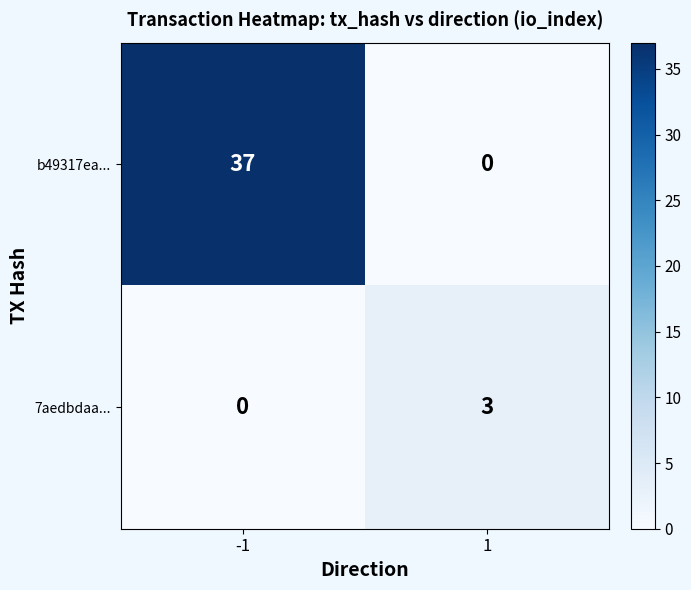

Is the value of 7aedbdaa... at 1 greater than the value of b49317ea... at 1?

Yes